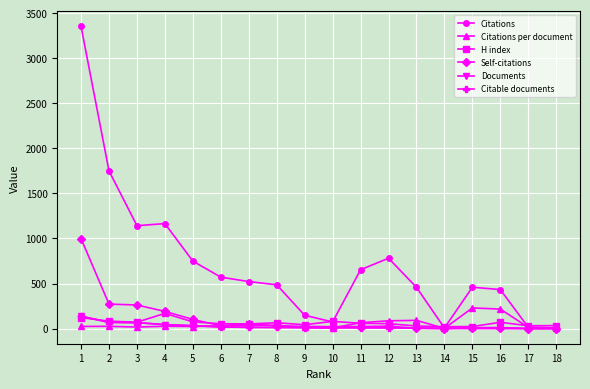

Which series has the largest range (max minus min)?

Citations